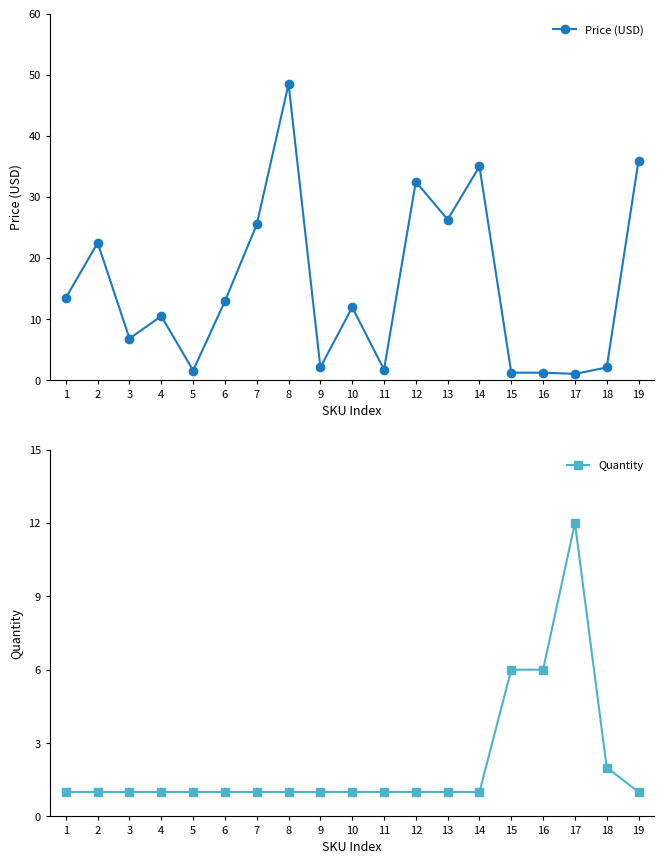

List the labels in order of Quantity value, largest first.

17, 15, 16, 18, 1, 2, 3, 4, 5, 6, 7, 8, 9, 10, 11, 12, 13, 14, 19